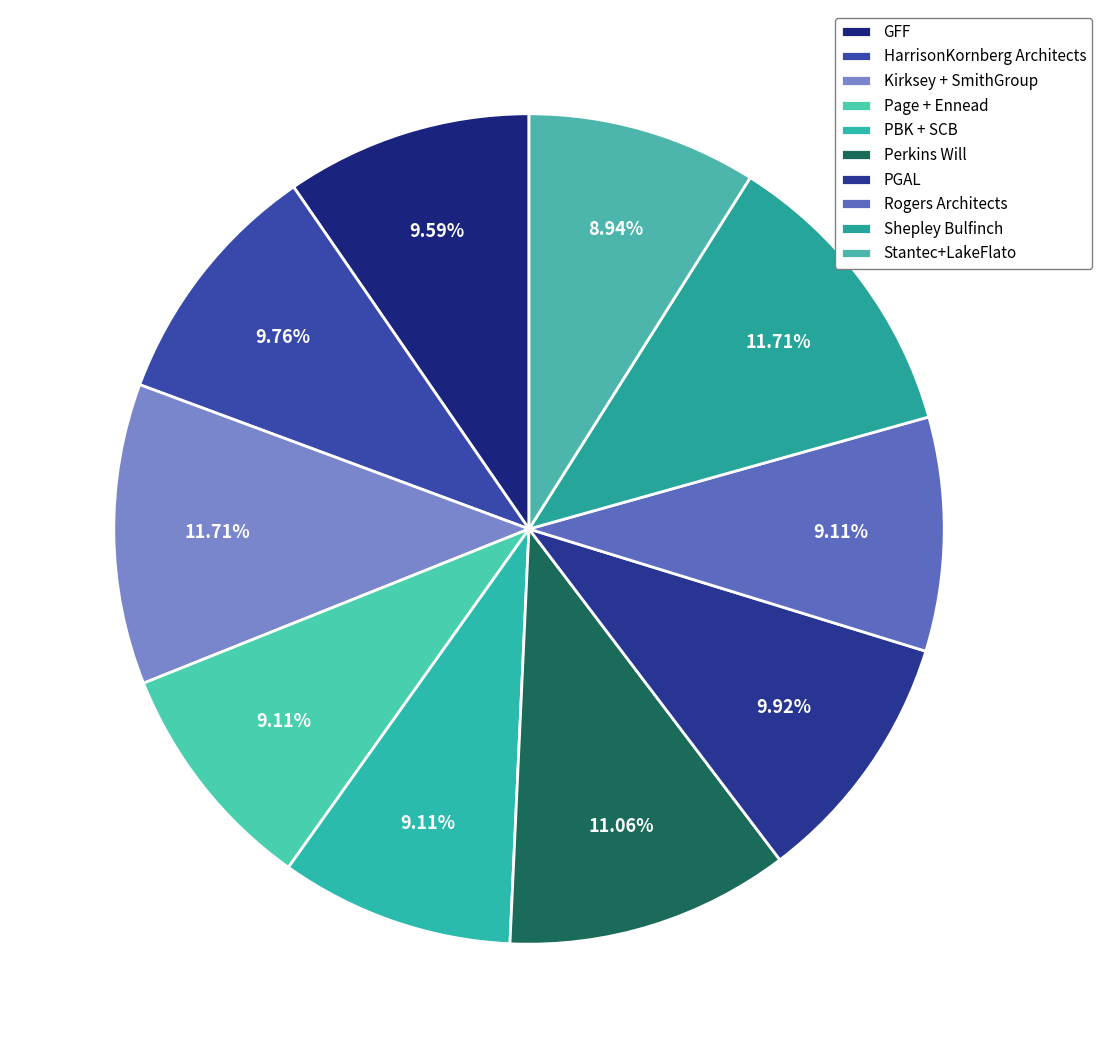

Rank the categories by value from highest to lowest.

Kirksey + SmithGroup, Shepley Bulfinch, Perkins Will, PGAL, HarrisonKornberg Architects, GFF, Page + Ennead, PBK + SCB, Rogers Architects, Stantec+LakeFlato